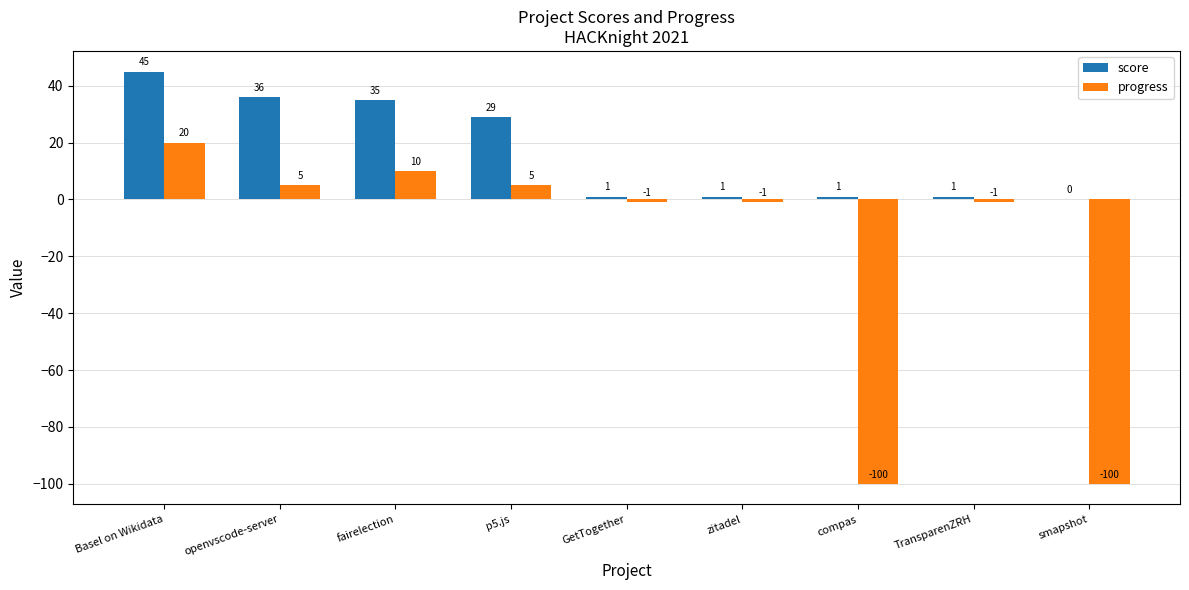

Which category has the highest value in the score series?

Basel on Wikidata